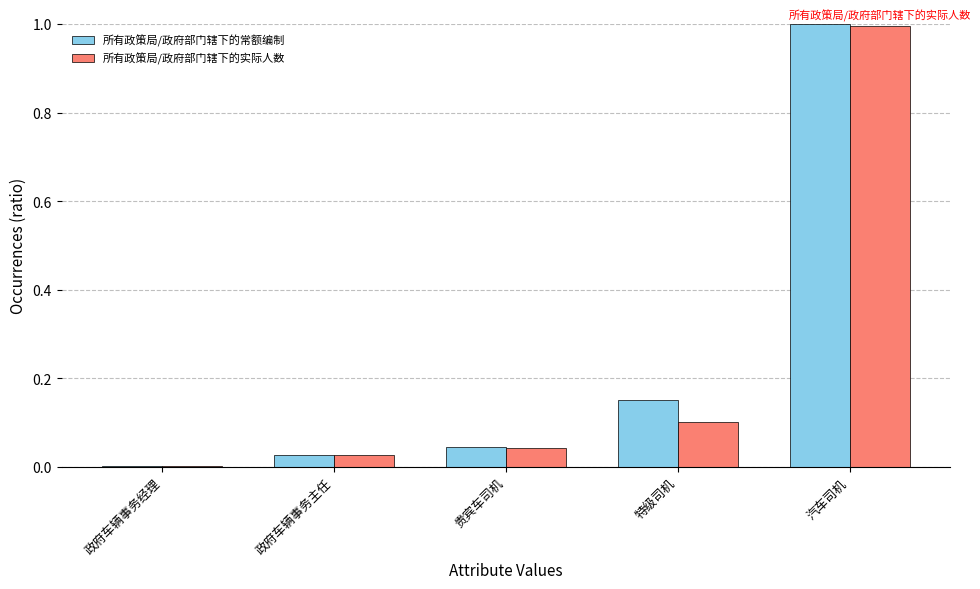

Between 特级司机 and 汽车司机, which series saw the biggest shift?

所有政策局/政府部门辖下的实际人数